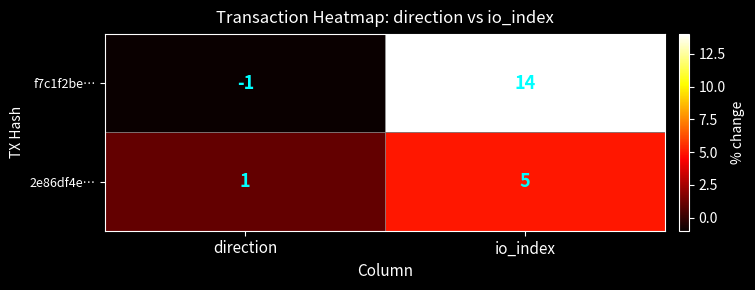

What is the maximum value shown in the chart?

14